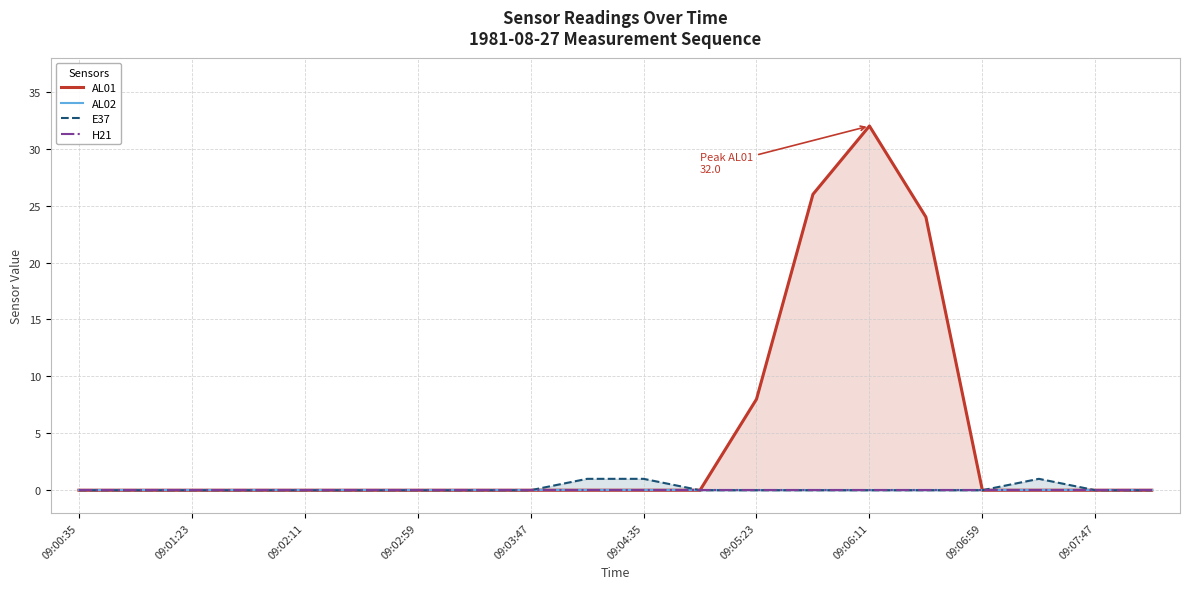

At how many categories does at least one series exceed 26?

1